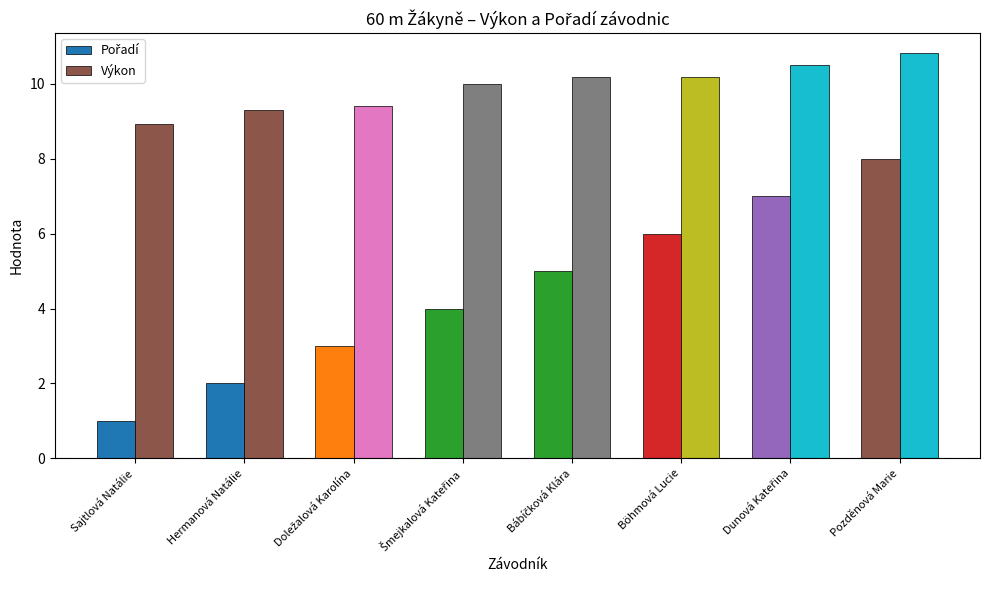

Where is Výkon nearest to the value 9?

Sajtlová Natálie